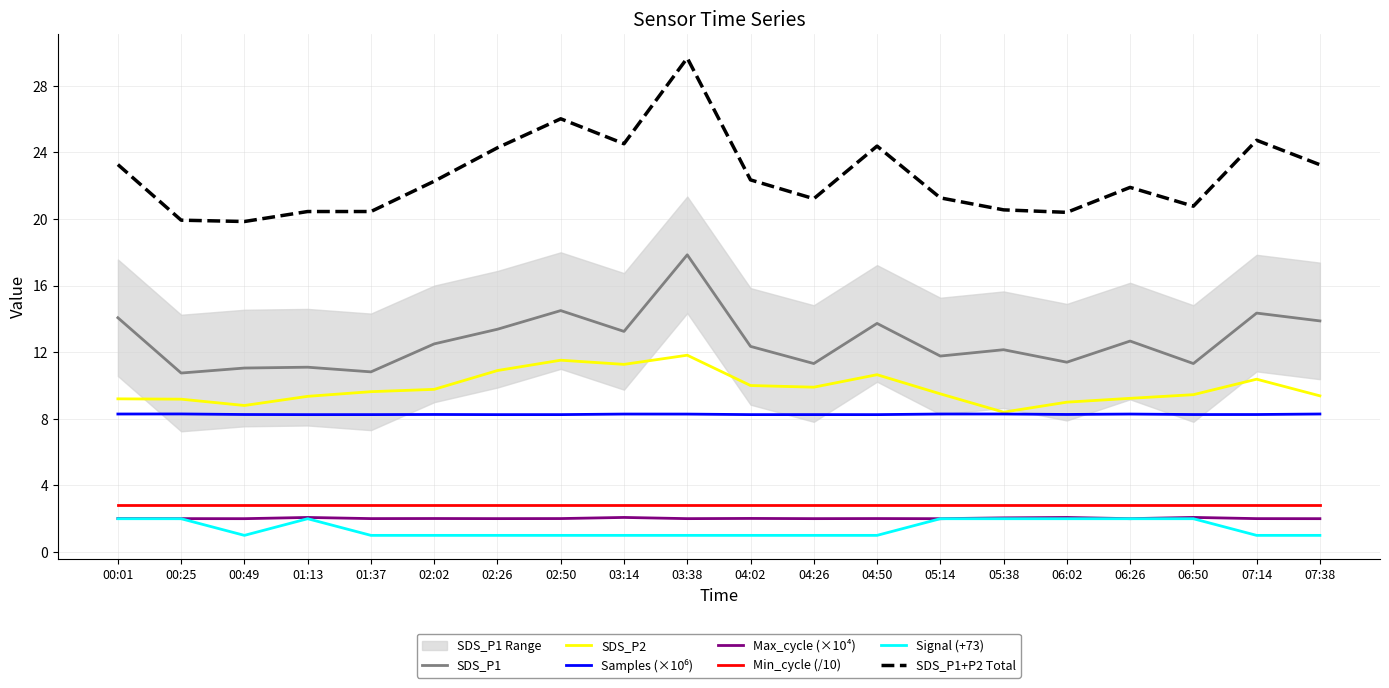

Is the value of SDS_P1 at 02:02 greater than the value of Max_cycle (×10⁴) at 07:14?

Yes